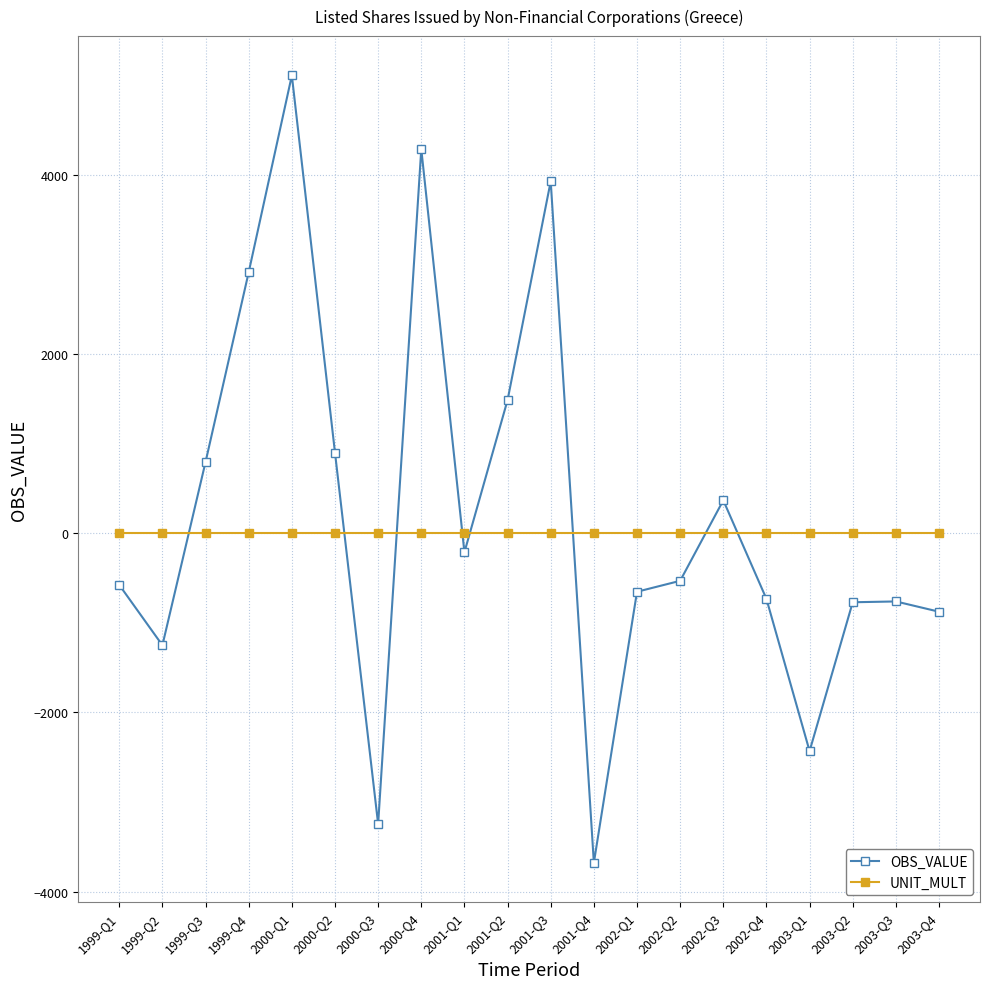

How many categories are shown in the chart?

20